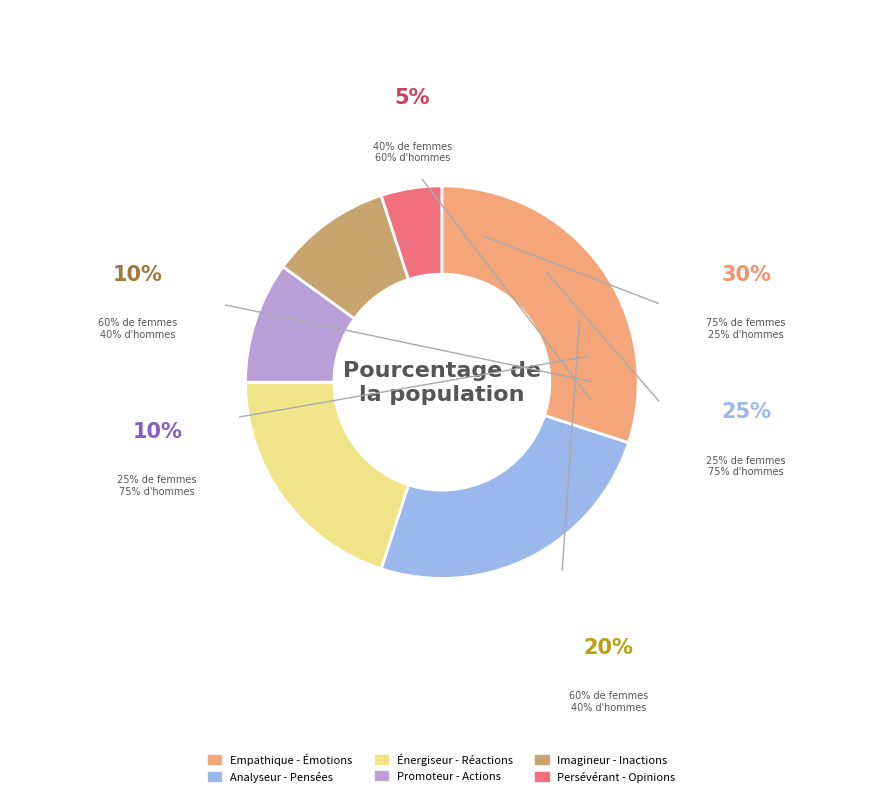

Is it true that M is 24% of the pie?

False